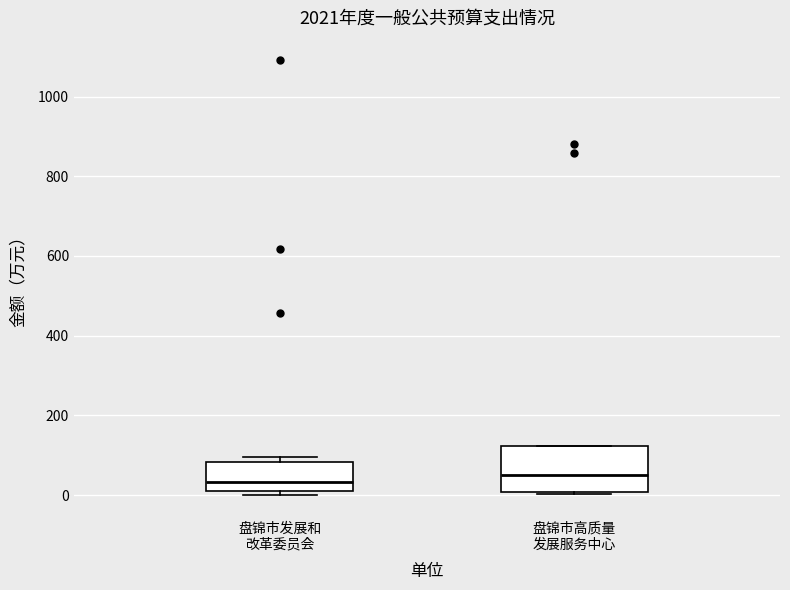

Where is the lower edge of the box for 盘锦市发展和 改革委员会 on the y-axis? The values are not printed on the chart, so give them approximately, as read against the axis.

0